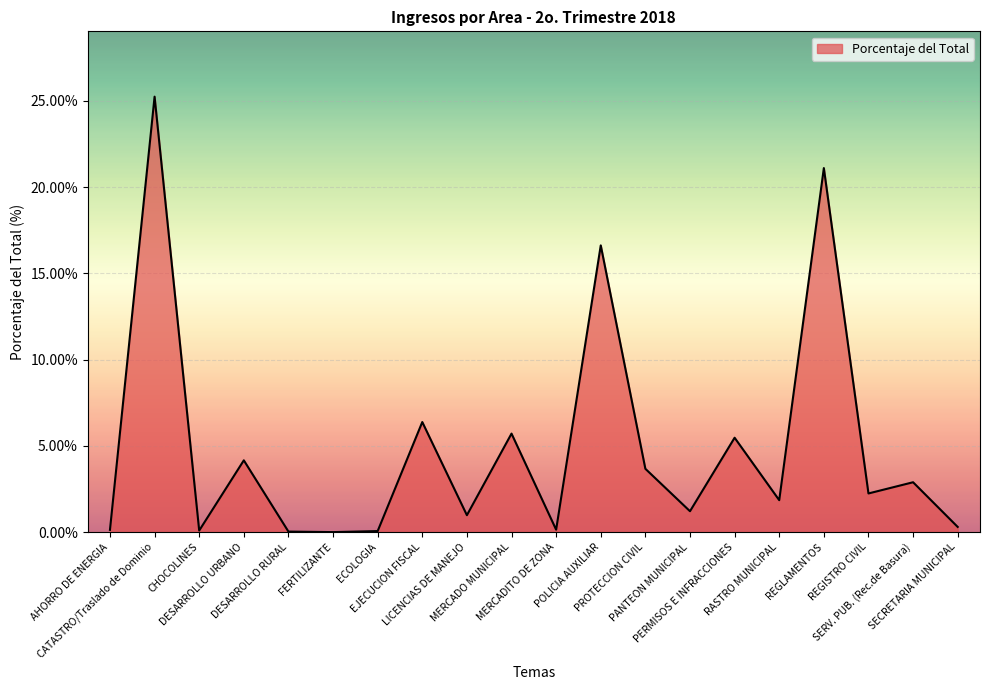

What is the maximum value shown in the chart?

25.2